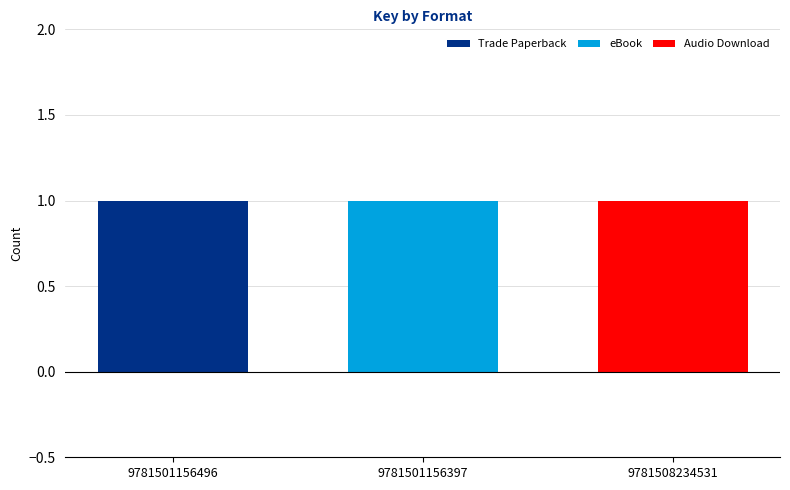

Is it true that Trade Paperback equals 0 at 9781501156496?

False